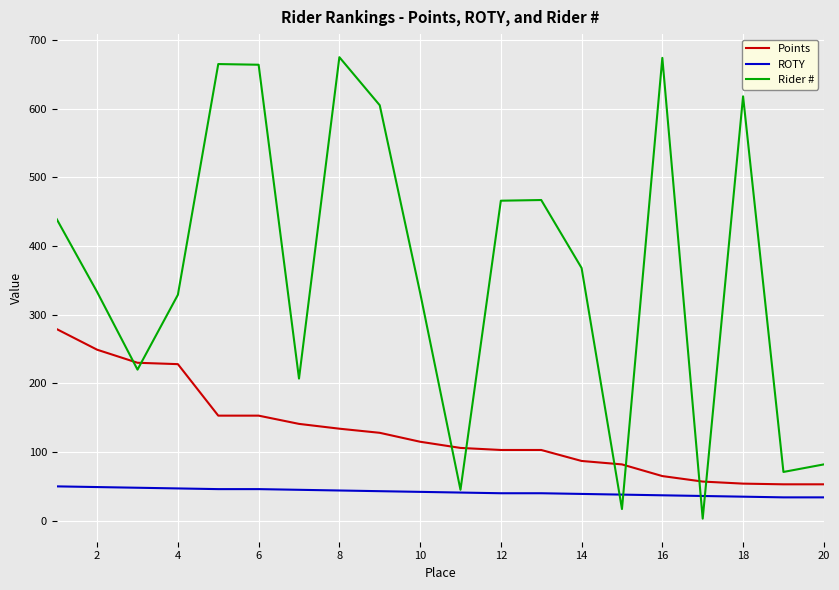

Which series has the largest total across all categories?

Rider #